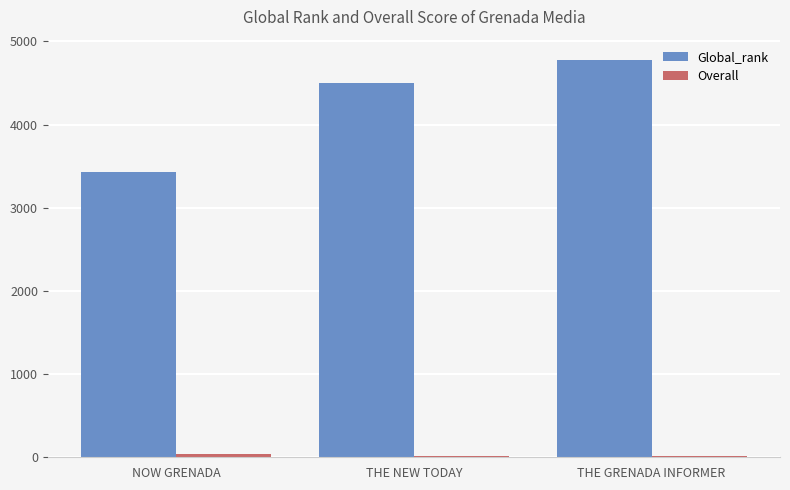

What is the lowest value of the Global_rank series?

3430.0